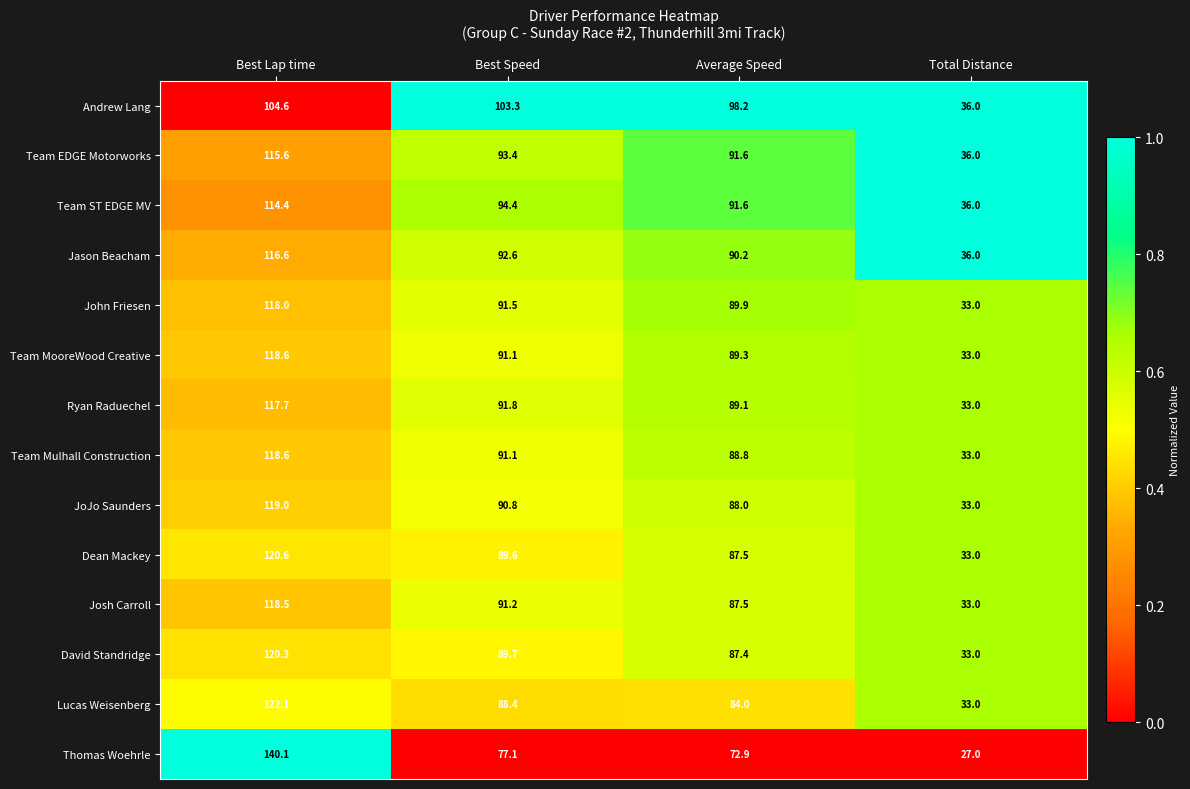

Which category has the lowest value across all series?

Total Distance